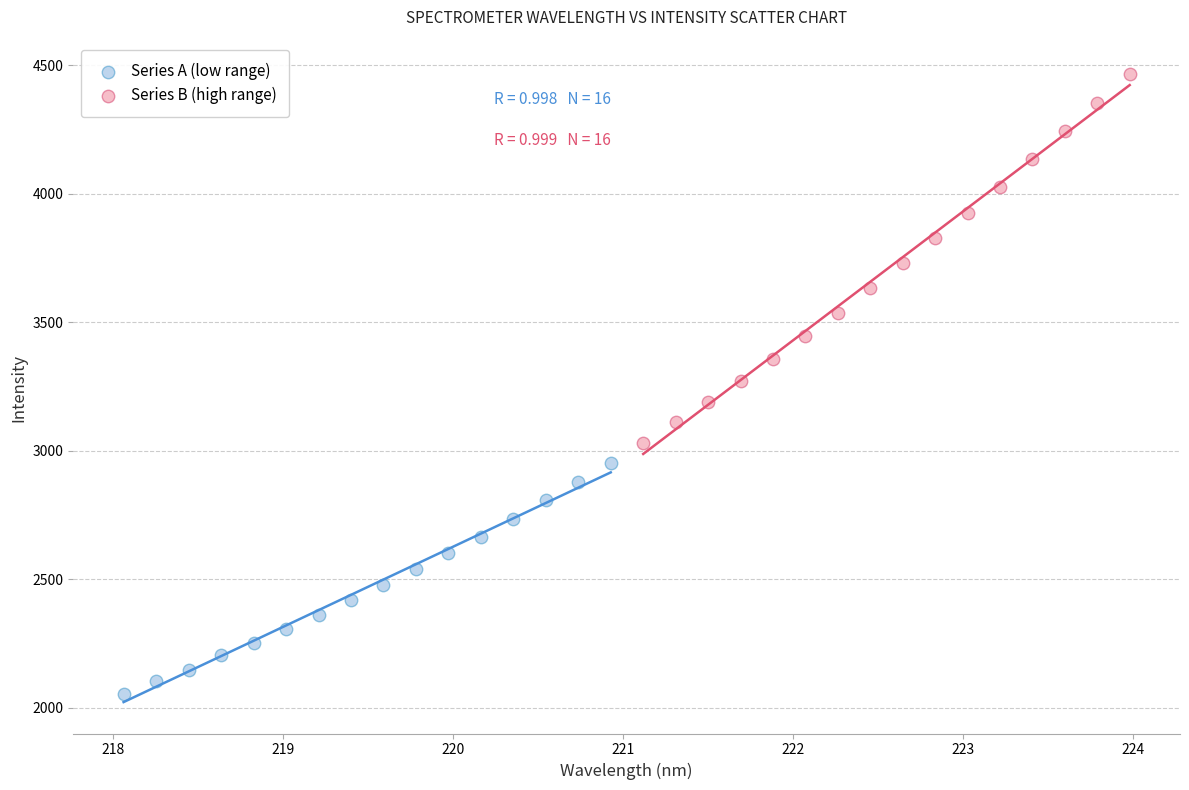

Which series has the widest spread of Y values?

Series B (high range)